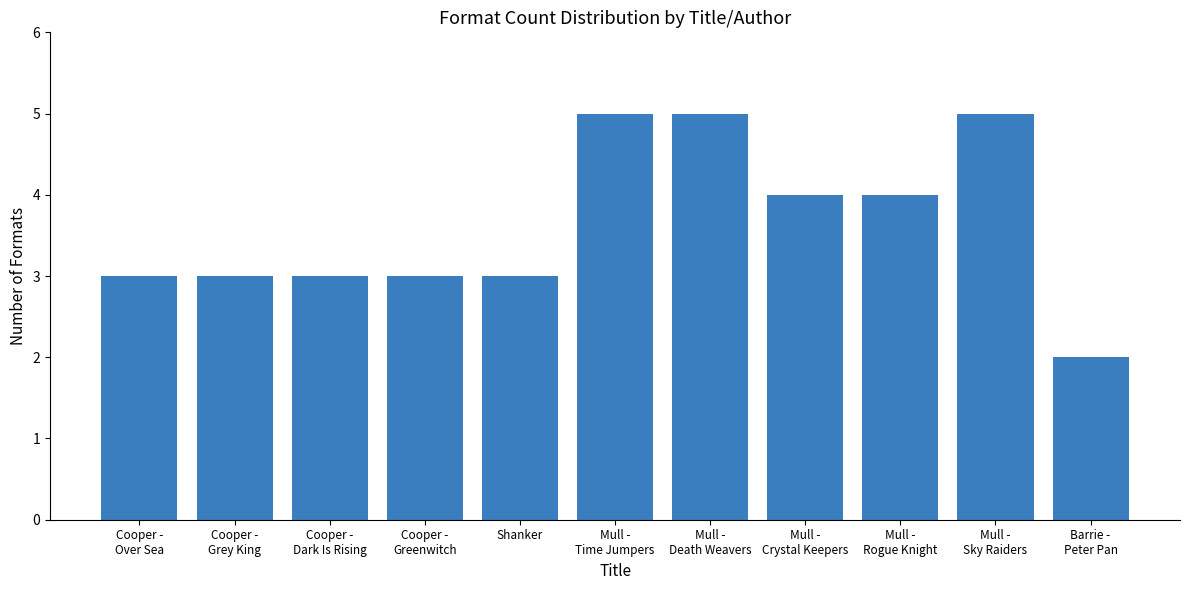

What is the approximate value at Cooper -
Grey King?

3